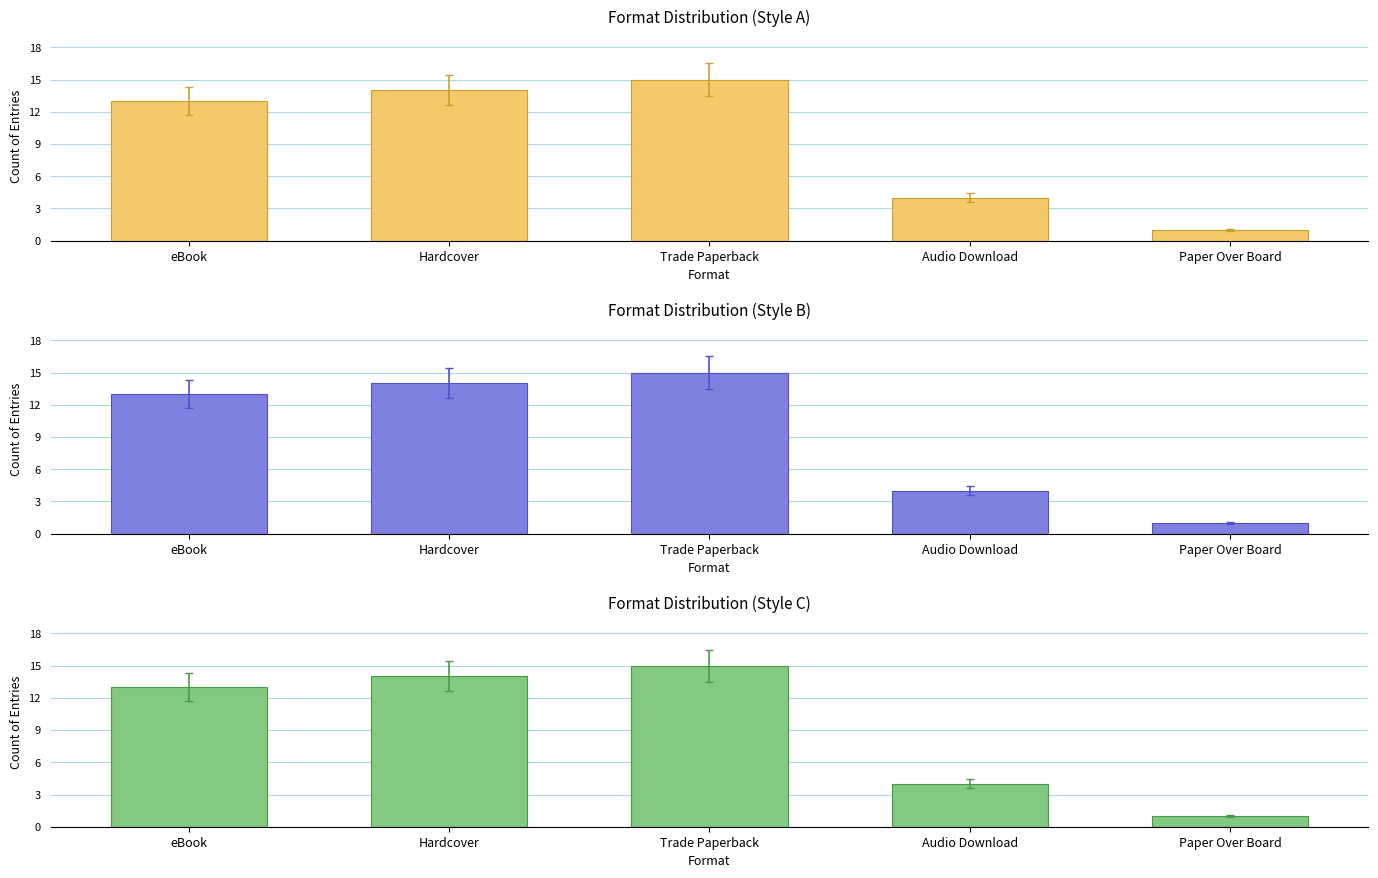

Where is the data nearest to the value 8?

Audio Download